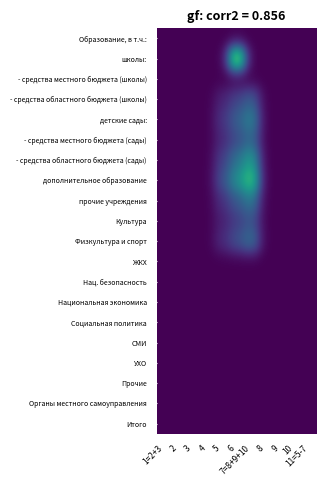

Reading left to right, list all the values displayed in this chart.

Образование, в т.ч.:: 1=2+3=0.0	2=0.0	3=0.0	4=0.0	5=0.0	6=0.0	7=8+9+10=0.0	8=0.0	9=0.0	10=0.0	11=5-7=0.0
школы:: 1=2+3=0.0	2=0.0	3=0.0	4=0.0	5=0.0	6=40.0	7=8+9+10=0.0	8=0.0	9=0.0	10=0.0	11=5-7=0.0
- средства местного бюджета (школы): 1=2+3=0.0	2=0.0	3=0.0	4=0.0	5=0.0	6=0.0	7=8+9+10=0.0	8=0.0	9=0.0	10=0.0	11=5-7=0.0
- средства областного бюджета (школы): 1=2+3=0.0	2=0.0	3=0.0	4=0.0	5=4.0	6=8.0	7=8+9+10=12.0	8=0.0	9=0.0	10=0.0	11=5-7=0.0
детские сады:: 1=2+3=0.0	2=0.0	3=0.0	4=0.0	5=6.0	6=12.0	7=8+9+10=18.0	8=0.0	9=0.0	10=0.0	11=5-7=0.0
- средства местного бюджета (сады): 1=2+3=0.0	2=0.0	3=0.0	4=0.0	5=4.5	6=9.0	7=8+9+10=13.5	8=0.0	9=0.0	10=0.0	11=5-7=0.0
- средства областного бюджета (сады): 1=2+3=0.0	2=0.0	3=0.0	4=0.0	5=7.5	6=15.0	7=8+9+10=22.5	8=0.0	9=0.0	10=0.0	11=5-7=0.0
дополнительное образование: 1=2+3=0.0	2=0.0	3=0.0	4=0.0	5=10.0	6=20.0	7=8+9+10=30.0	8=0.0	9=0.0	10=0.0	11=5-7=0.0
прочие учреждения: 1=2+3=0.0	2=0.0	3=0.0	4=0.0	5=5.5	6=11.0	7=8+9+10=16.5	8=0.0	9=0.0	10=0.0	11=5-7=0.0
Культура: 1=2+3=0.0	2=0.0	3=0.0	4=0.0	5=3.5	6=7.0	7=8+9+10=10.5	8=0.0	9=0.0	10=0.0	11=5-7=0.0
Физкультура и спорт: 1=2+3=0.0	2=0.0	3=0.0	4=0.0	5=5.0	6=10.0	7=8+9+10=15.0	8=0.0	9=0.0	10=0.0	11=5-7=0.0
ЖКХ: 1=2+3=0.0	2=0.0	3=0.0	4=0.0	5=0.0	6=0.0	7=8+9+10=0.0	8=0.0	9=0.0	10=0.0	11=5-7=0.0
Нац. безопасность: 1=2+3=0.0	2=0.0	3=0.0	4=0.0	5=0.0	6=0.0	7=8+9+10=0.0	8=0.0	9=0.0	10=0.0	11=5-7=0.0
Национальная экономика: 1=2+3=0.0	2=0.0	3=0.0	4=0.0	5=0.0	6=0.0	7=8+9+10=0.0	8=0.0	9=0.0	10=0.0	11=5-7=0.0
Социальная политика: 1=2+3=0.0	2=0.0	3=0.0	4=0.0	5=0.0	6=0.0	7=8+9+10=0.0	8=0.0	9=0.0	10=0.0	11=5-7=0.0
СМИ: 1=2+3=0.0	2=0.0	3=0.0	4=0.0	5=0.0	6=0.0	7=8+9+10=0.0	8=0.0	9=0.0	10=0.0	11=5-7=0.0
УХО: 1=2+3=0.0	2=0.0	3=0.0	4=0.0	5=0.0	6=0.0	7=8+9+10=0.0	8=0.0	9=0.0	10=0.0	11=5-7=0.0
Прочие: 1=2+3=0.0	2=0.0	3=0.0	4=0.0	5=0.0	6=0.0	7=8+9+10=0.0	8=0.0	9=0.0	10=0.0	11=5-7=0.0
Органы местного самоуправления: 1=2+3=0.0	2=0.0	3=0.0	4=0.0	5=0.0	6=0.0	7=8+9+10=0.0	8=0.0	9=0.0	10=0.0	11=5-7=0.0
Итого: 1=2+3=0.0	2=0.0	3=0.0	4=0.0	5=0.0	6=0.0	7=8+9+10=0.0	8=0.0	9=0.0	10=0.0	11=5-7=0.0